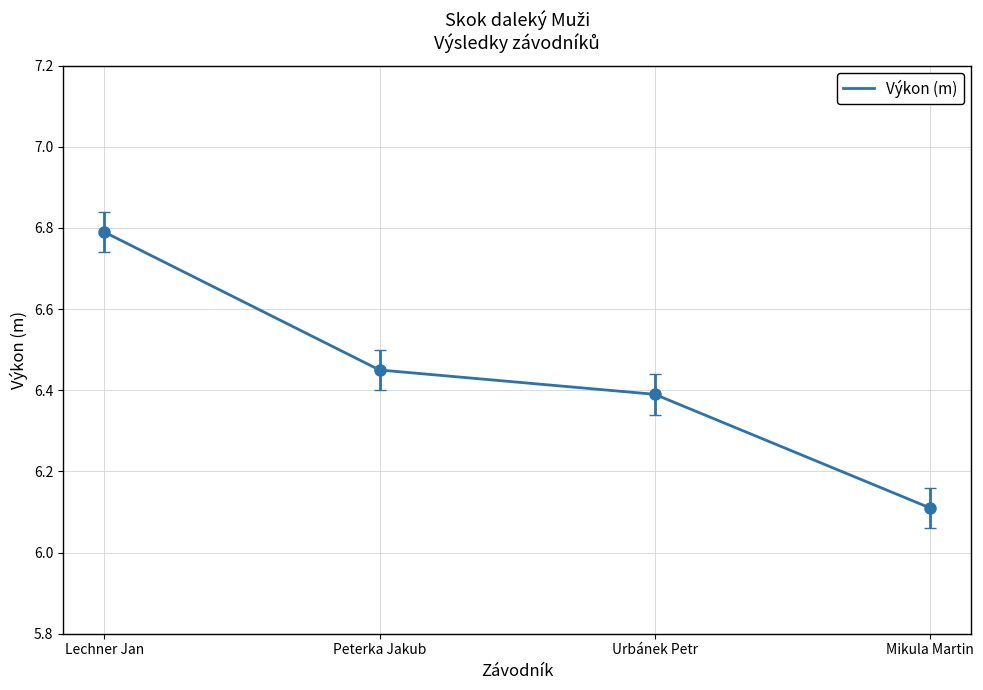

True or false: there are more than 1 points higher than both neighbors.

False